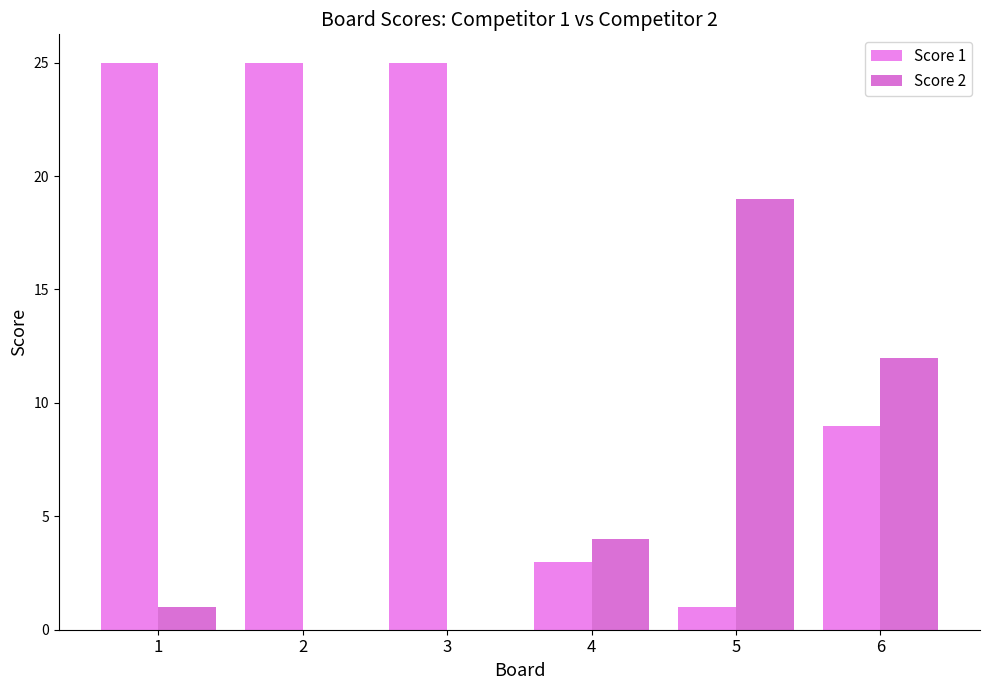

Rank the series by their average value, from lowest to highest.

Score 2, Score 1